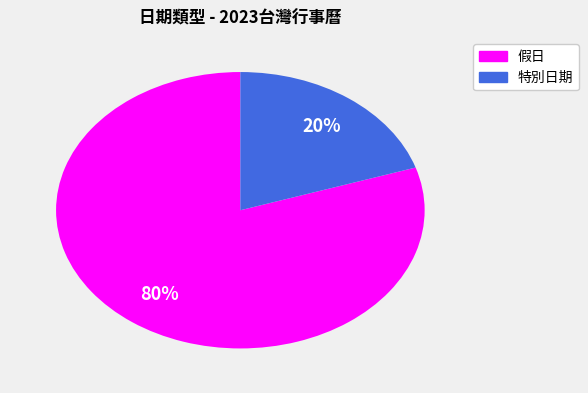

Which slice is the smallest?

特別日期